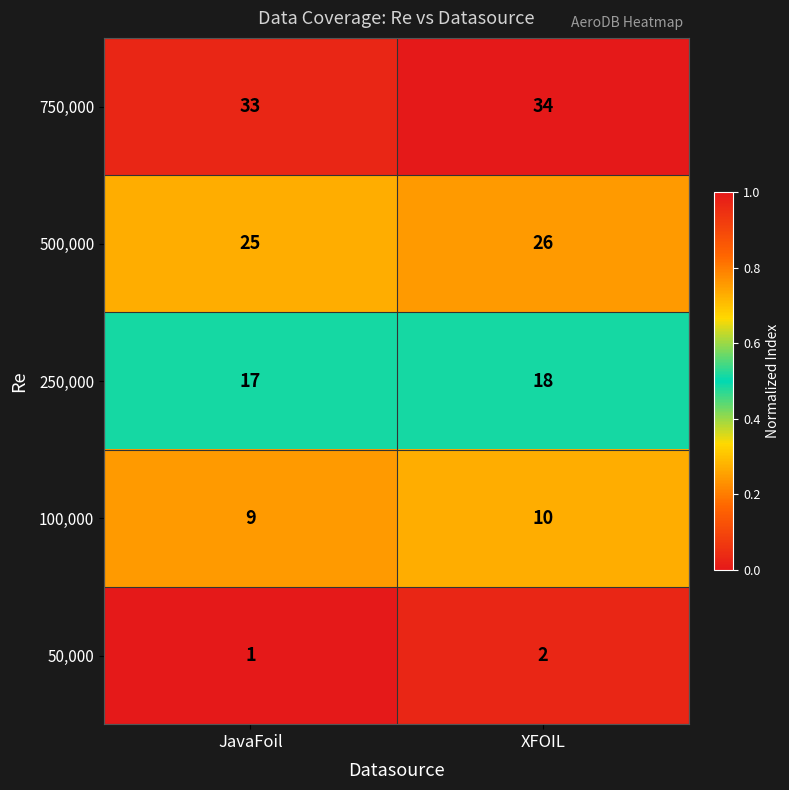

Reading right to left, extract all data points from this chart.

750,000: 34	33
500,000: 26	25
250,000: 18	17
100,000: 10	9
50,000: 2	1